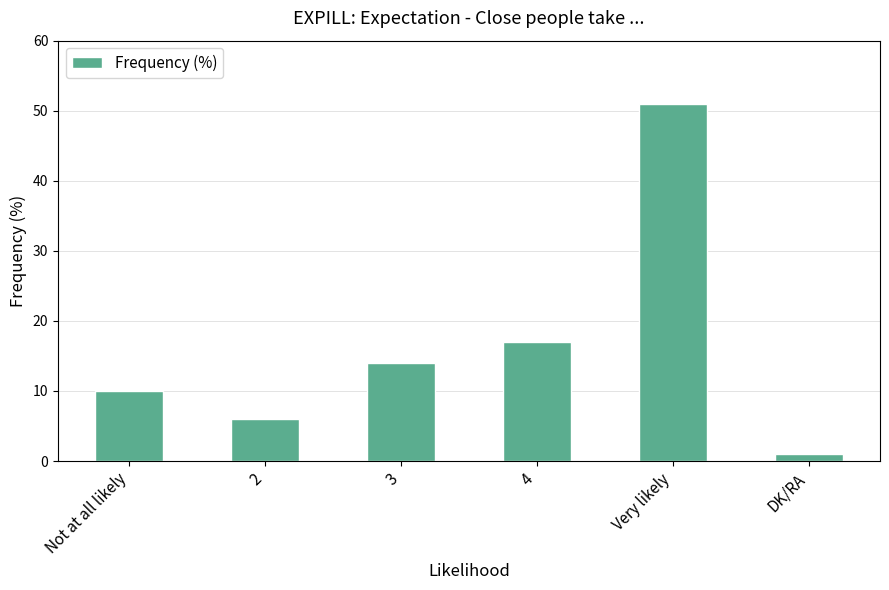

What is the difference between the maximum and minimum values?

50